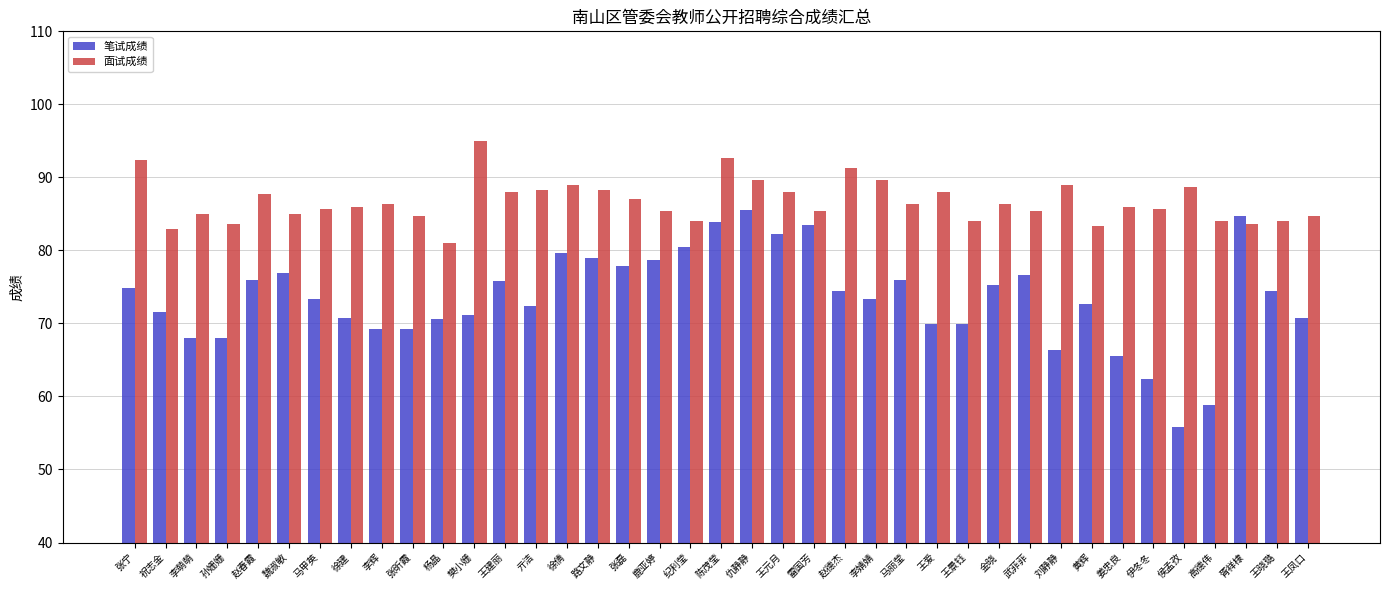

True or false: 面试成绩 has a value of 83.0 at 祝志金.

True